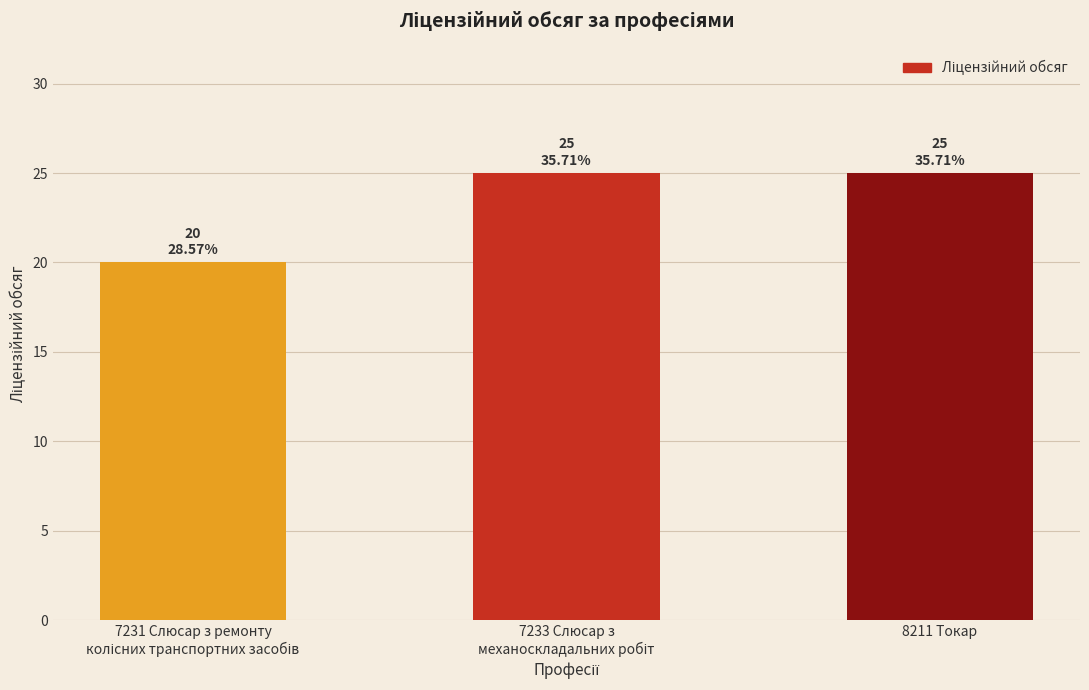

What is the smallest value displayed?

20